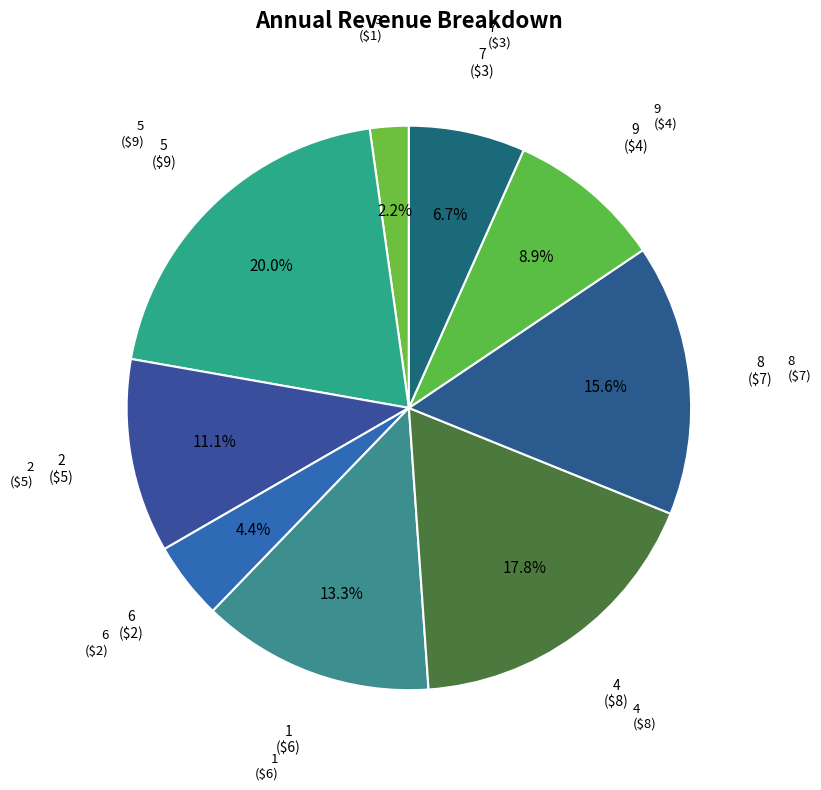

How many segments does this pie chart have?

9